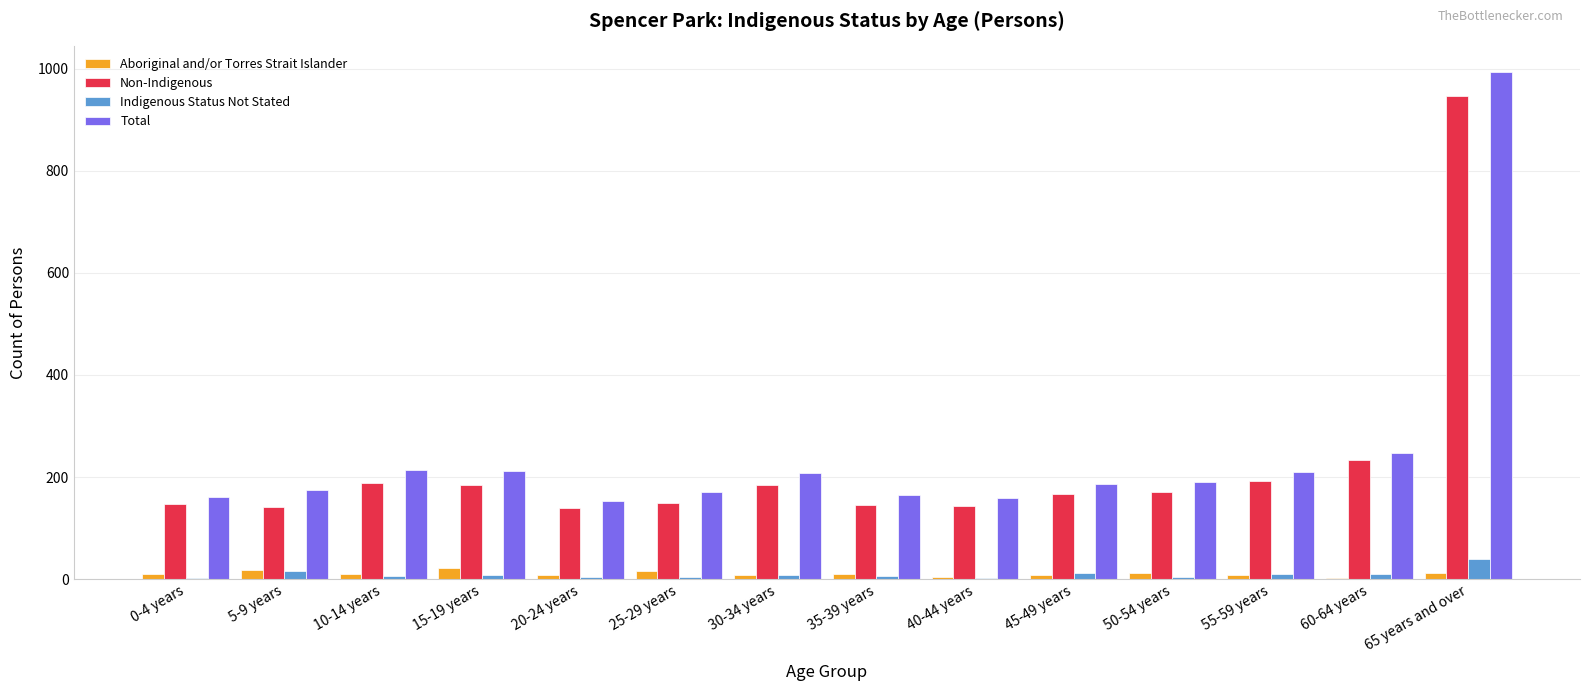

How many series are shown in this chart?

4